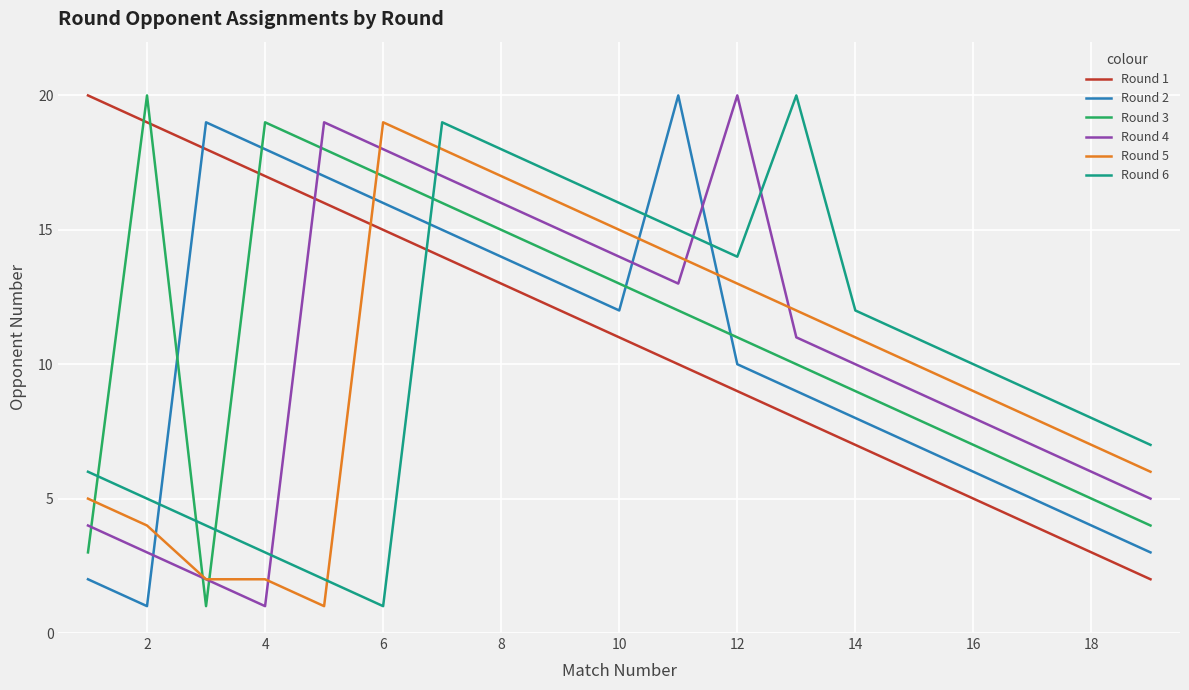

True or false: Round 5 and Round 6 cross at least once.

True